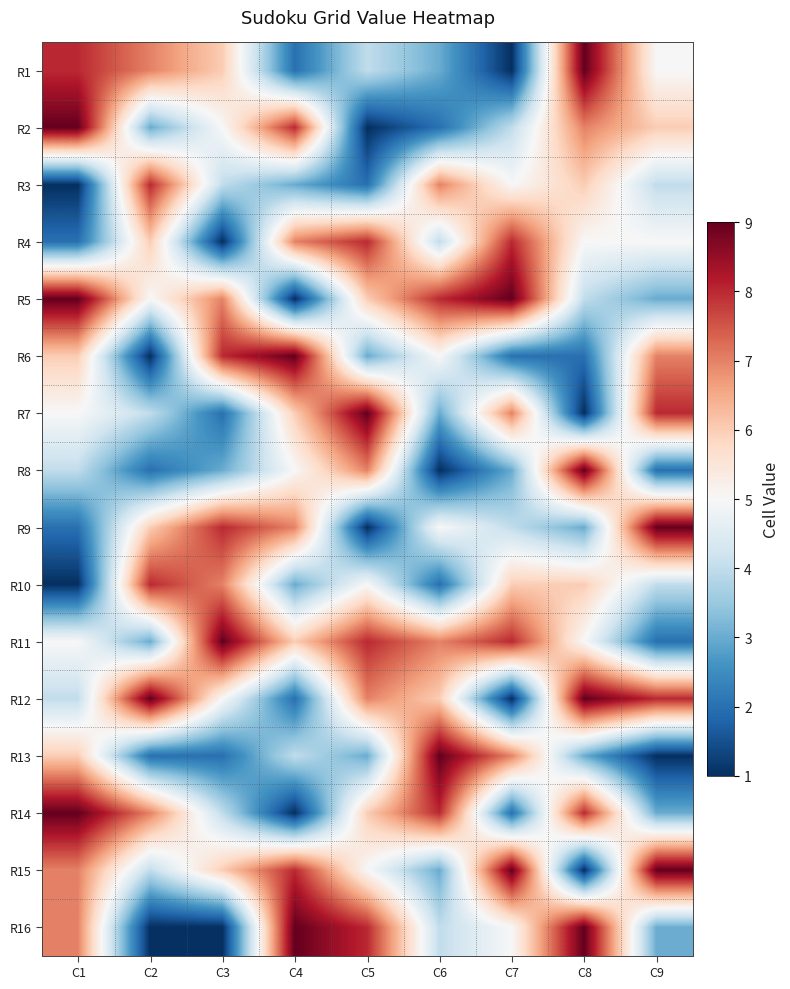

At which category is the sum across all series the highest?

C8